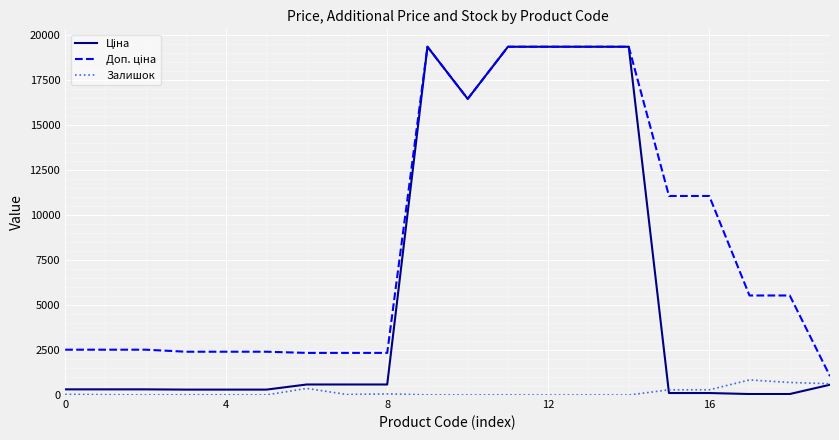

What is the greatest value displayed?

19343.1